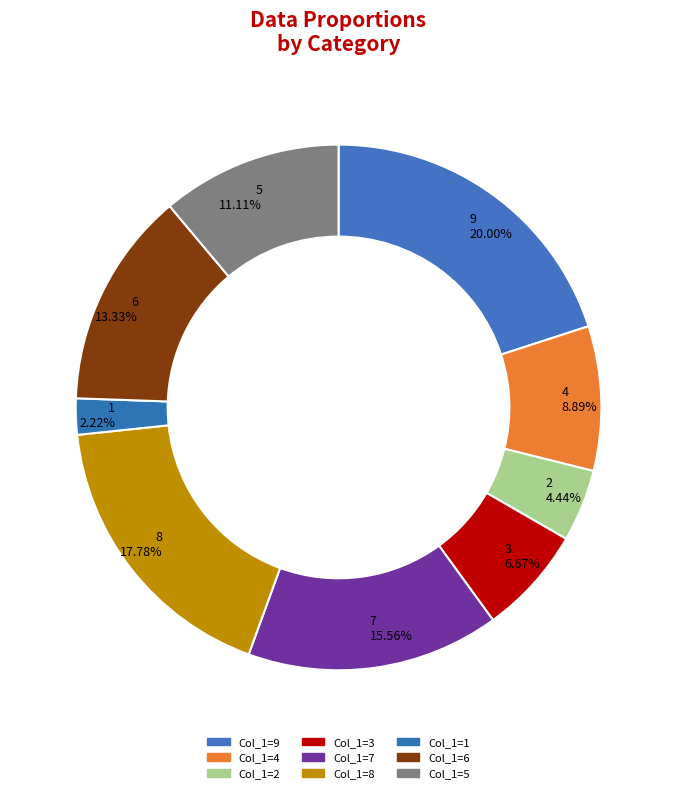

Count the number of slices in the pie.

9